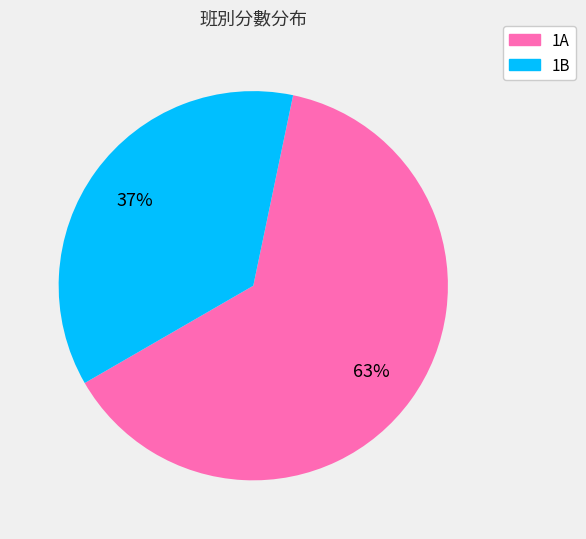

Is there a majority slice in this chart?

Yes